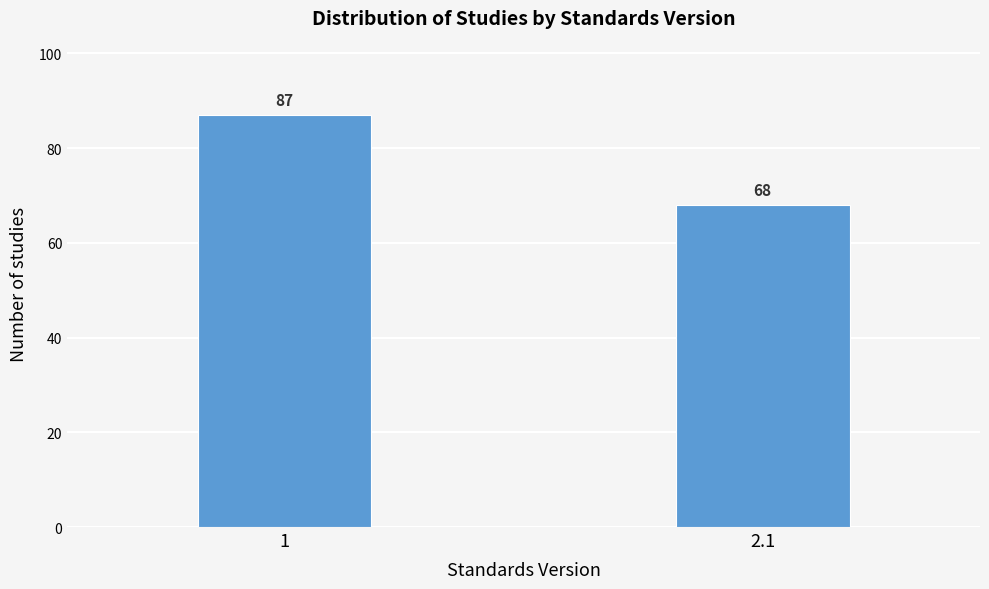

Reading right to left, extract all data points from this chart.

68	87